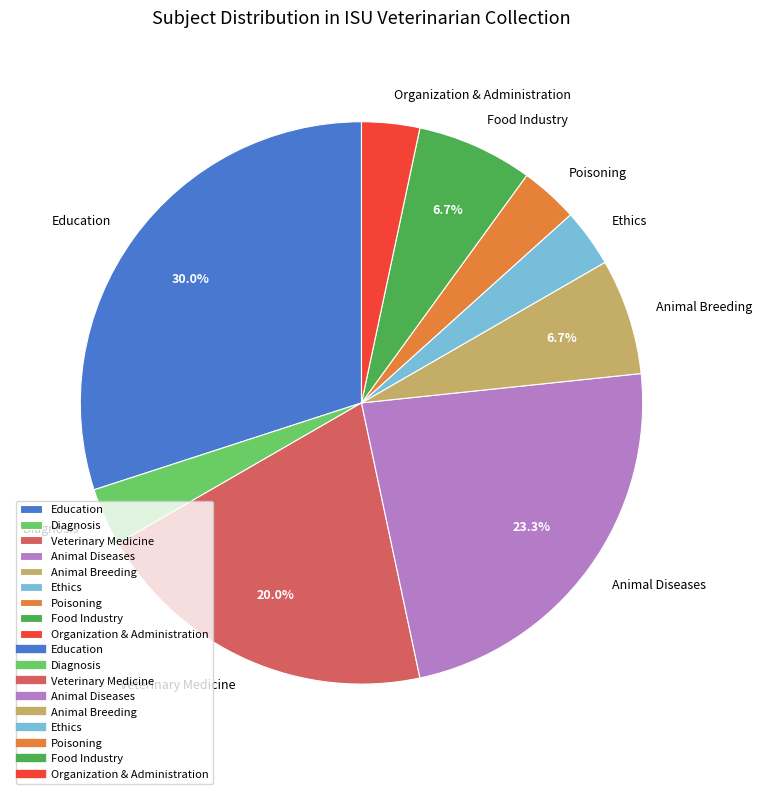

To the nearest percent, what portion does Food Industry represent?

7%